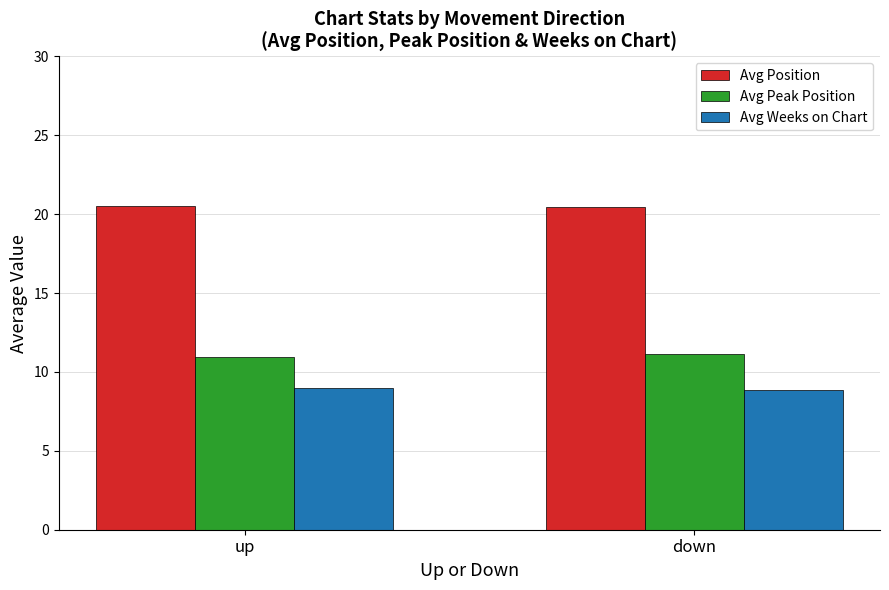

The Avg Position series shows 20.5 at up. True or false?

True